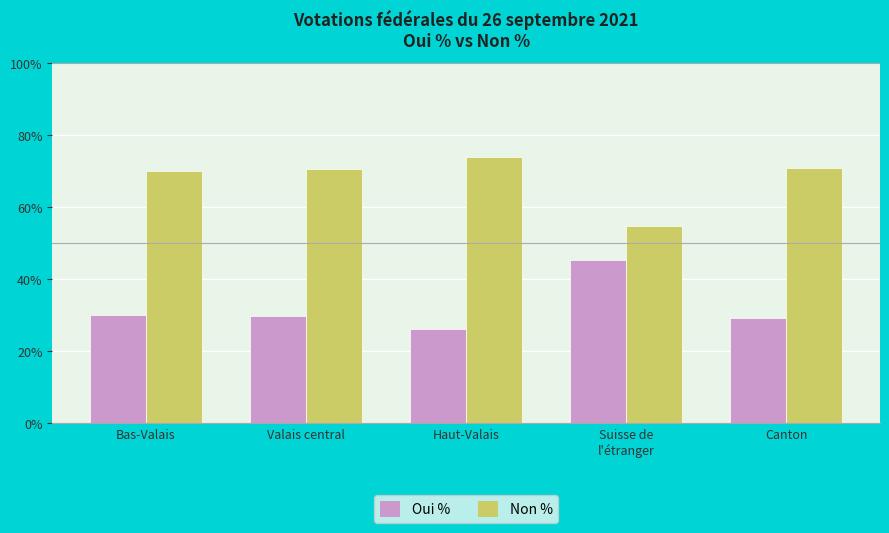

What is the approximate value of Non % at Bas-Valais?

69.9